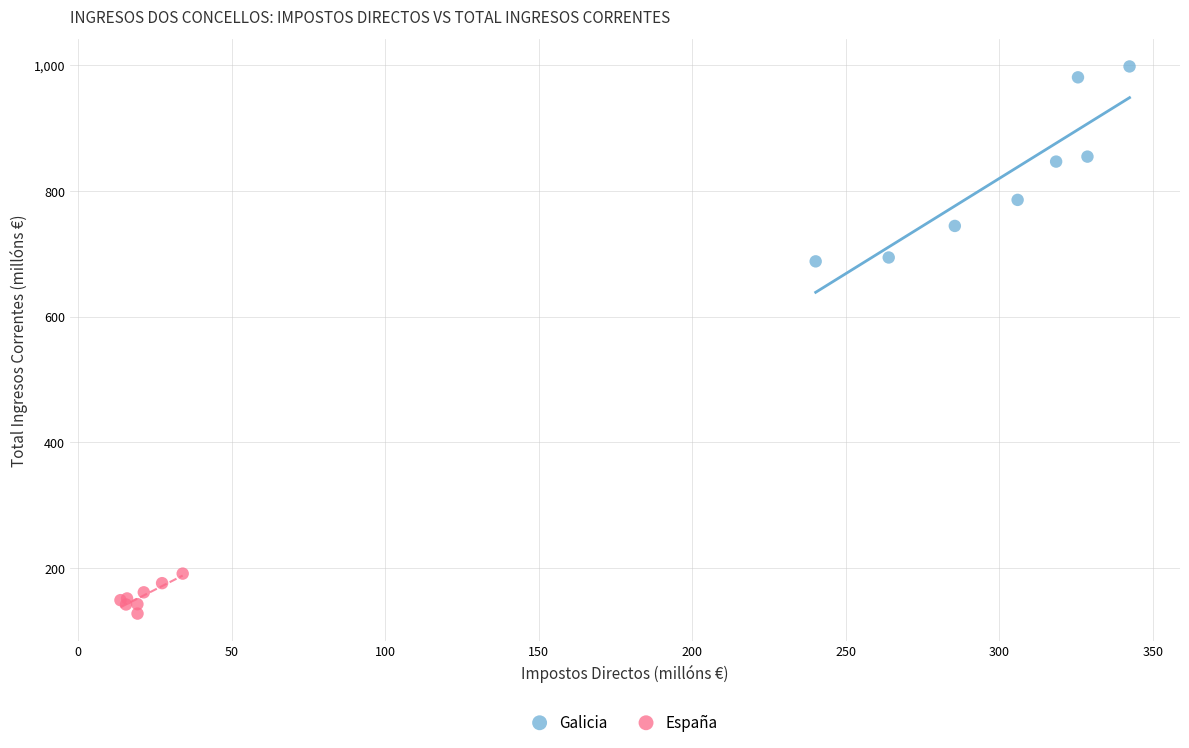

Which series contains the highest Y value?

Galicia